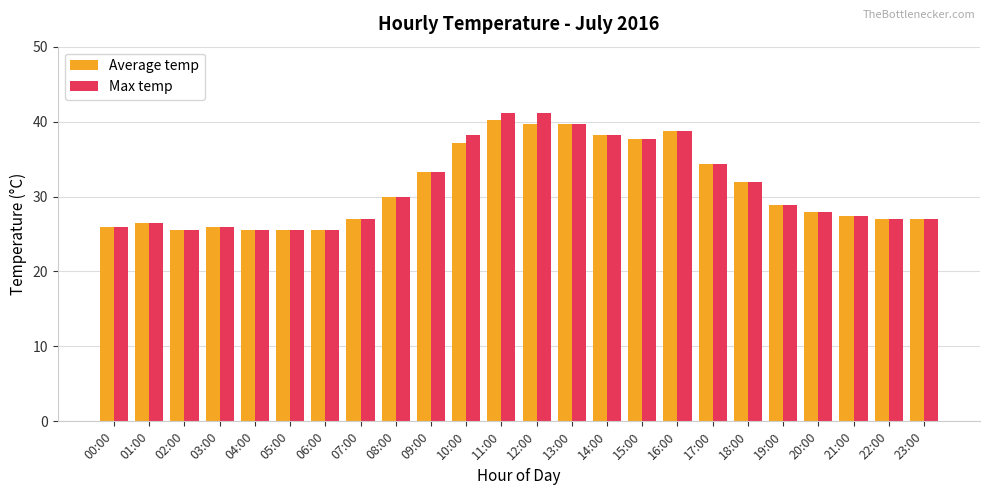

Which series has the widest spread of values?

Max temp